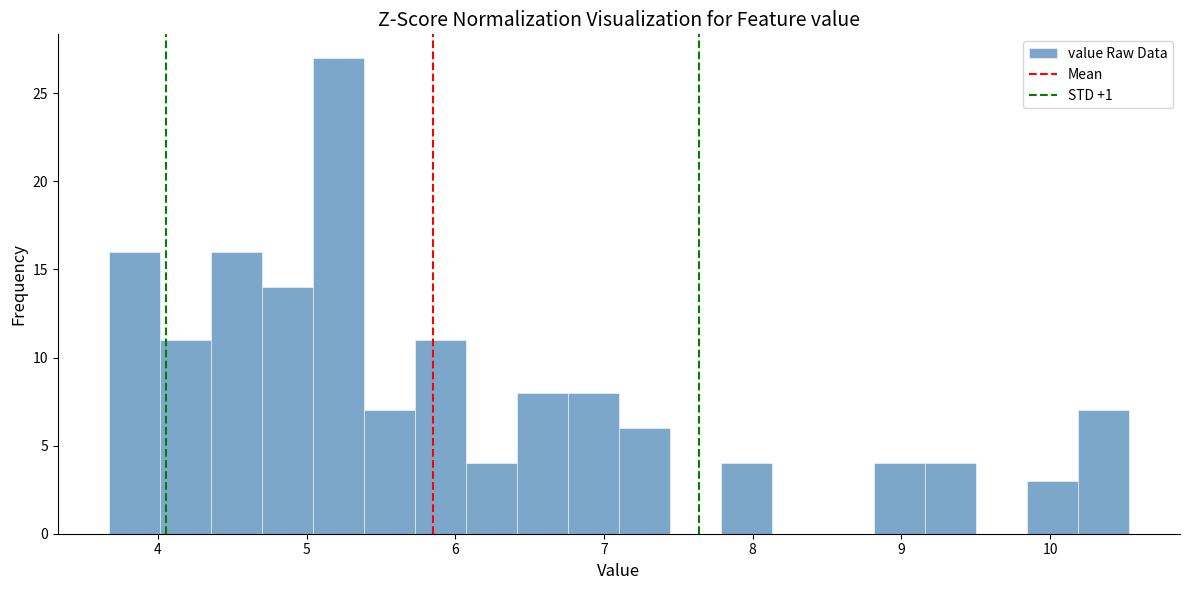

Around what value on the x-axis is the tallest bar? Give the approximate position of its centre, as read against the axis.

5.2